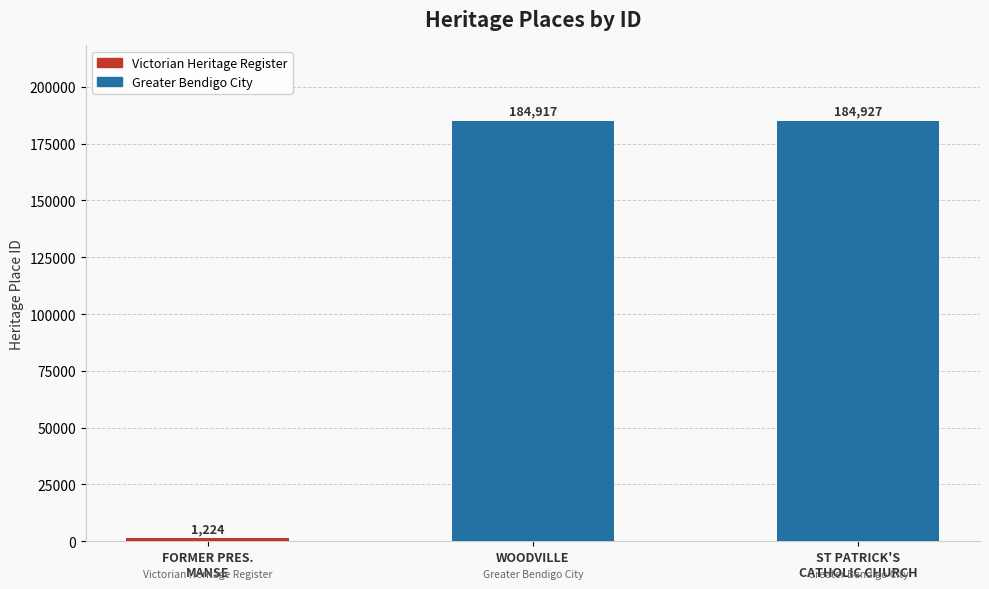

Which category has the lowest value across all series?

FORMER PRESBYTERIAN MANSE